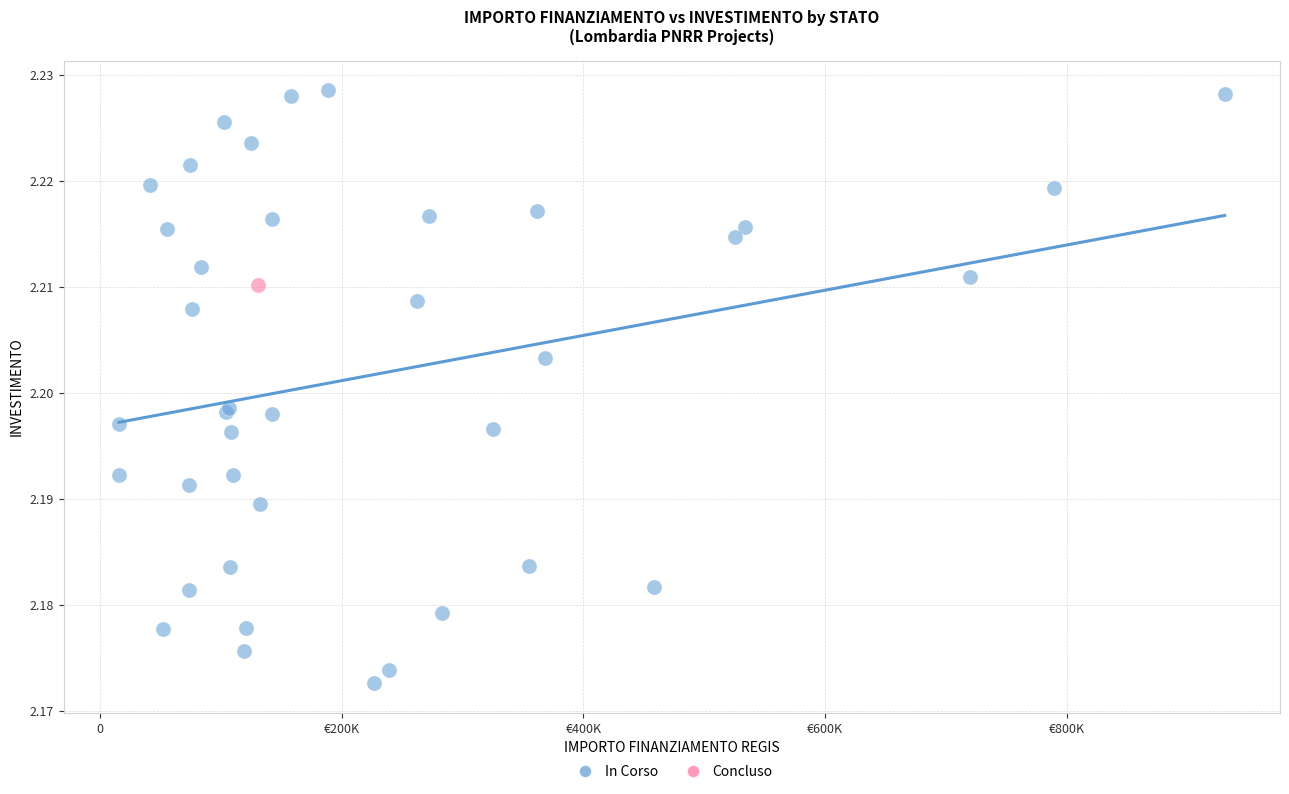

What are all the series names shown in the legend?

In Corso, Concluso